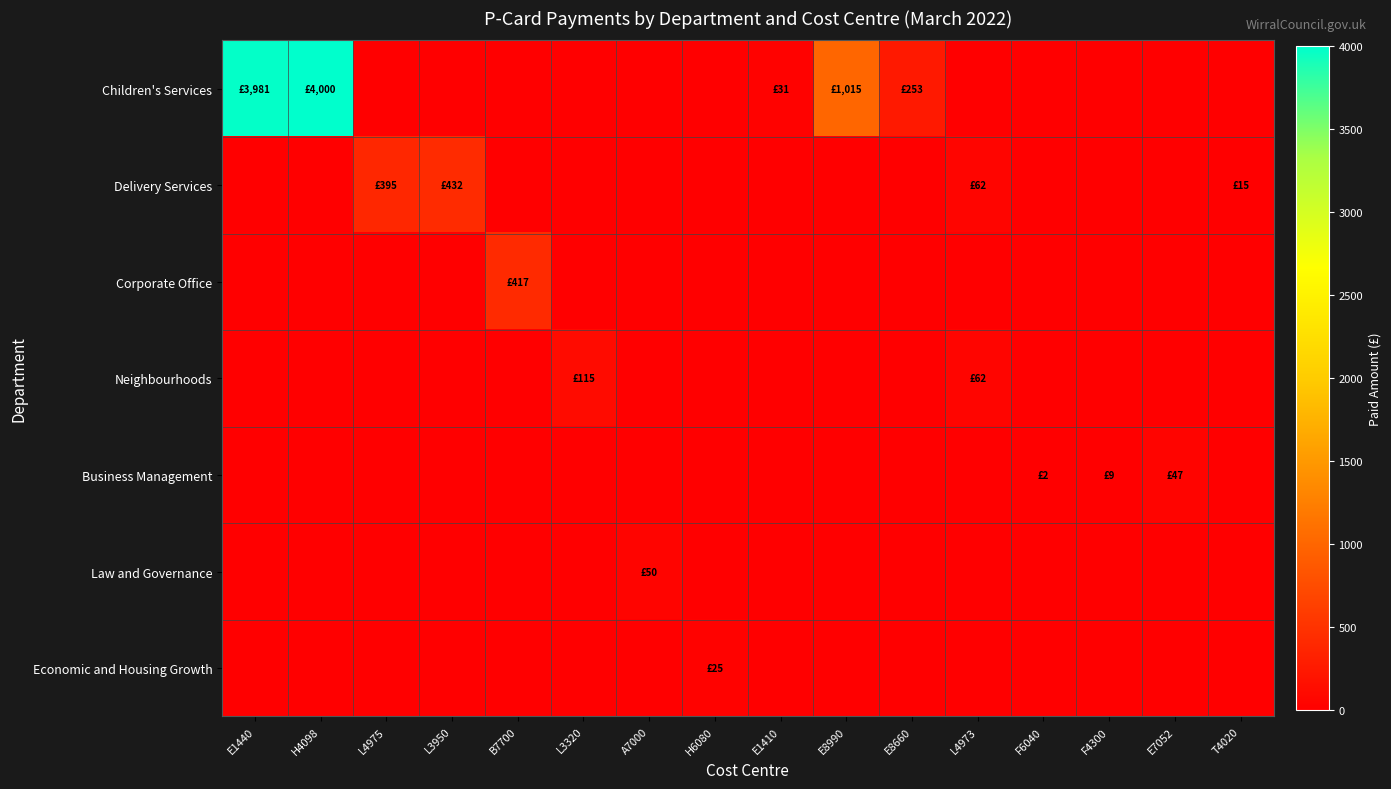

Reading right to left, what are all the values shown in this chart?

Children's Services: T4020=0.0	E7052=0.0	F4300=0.0	F6040=0.0	L4973=0.0	E8660=252.9	E8990=1015.4	E1410=31.0	H6080=0.0	A7000=0.0	L3320=0.0	B7700=0.0	L3950=0.0	L4975=0.0	H4098=4000.0	E1440=3980.9
Delivery Services: T4020=15.2	E7052=0.0	F4300=0.0	F6040=0.0	L4973=61.9	E8660=0.0	E8990=0.0	E1410=0.0	H6080=0.0	A7000=0.0	L3320=0.0	B7700=0.0	L3950=432.4	L4975=395.0	H4098=0.0	E1440=0.0
Corporate Office: T4020=0.0	E7052=0.0	F4300=0.0	F6040=0.0	L4973=0.0	E8660=0.0	E8990=0.0	E1410=0.0	H6080=0.0	A7000=0.0	L3320=0.0	B7700=416.8	L3950=0.0	L4975=0.0	H4098=0.0	E1440=0.0
Neighbourhoods: T4020=0.0	E7052=0.0	F4300=0.0	F6040=0.0	L4973=61.9	E8660=0.0	E8990=0.0	E1410=0.0	H6080=0.0	A7000=0.0	L3320=115.0	B7700=0.0	L3950=0.0	L4975=0.0	H4098=0.0	E1440=0.0
Business Management: T4020=0.0	E7052=47.0	F4300=9.2	F6040=1.5	L4973=0.0	E8660=0.0	E8990=0.0	E1410=0.0	H6080=0.0	A7000=0.0	L3320=0.0	B7700=0.0	L3950=0.0	L4975=0.0	H4098=0.0	E1440=0.0
Law and Governance: T4020=0.0	E7052=0.0	F4300=0.0	F6040=0.0	L4973=0.0	E8660=0.0	E8990=0.0	E1410=0.0	H6080=0.0	A7000=50.4	L3320=0.0	B7700=0.0	L3950=0.0	L4975=0.0	H4098=0.0	E1440=0.0
Economic and Housing Growth: T4020=0.0	E7052=0.0	F4300=0.0	F6040=0.0	L4973=0.0	E8660=0.0	E8990=0.0	E1410=0.0	H6080=25.0	A7000=0.0	L3320=0.0	B7700=0.0	L3950=0.0	L4975=0.0	H4098=0.0	E1440=0.0